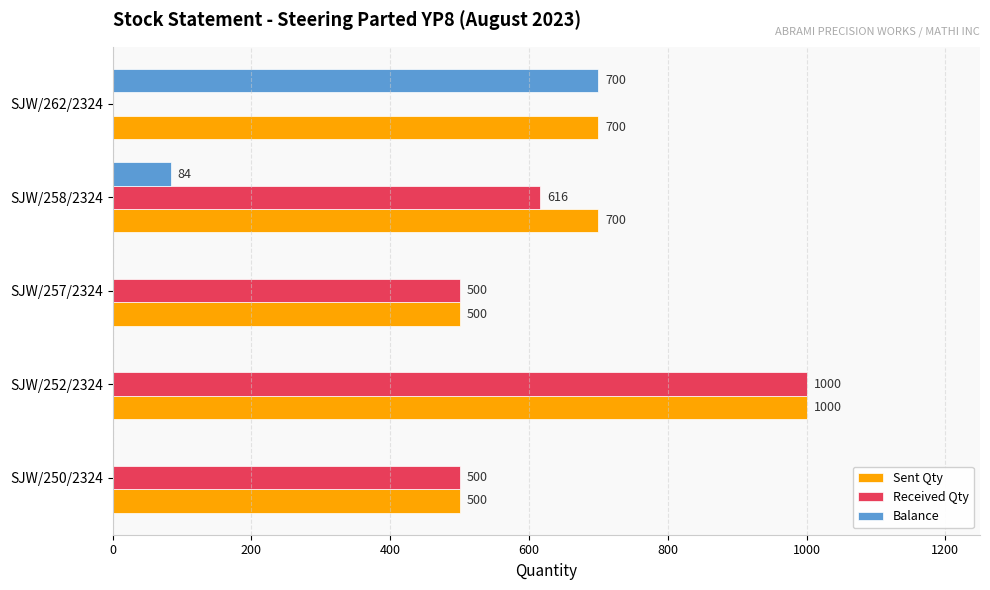

The value of Sent Qty at SJW/252/2324 is 1000. True or false?

True